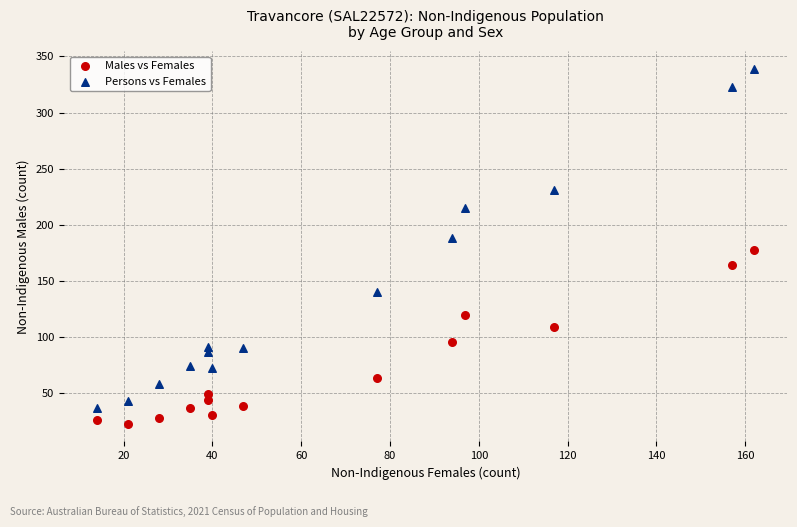

Across all data points, what is the range of Y values (max minus min)?

316